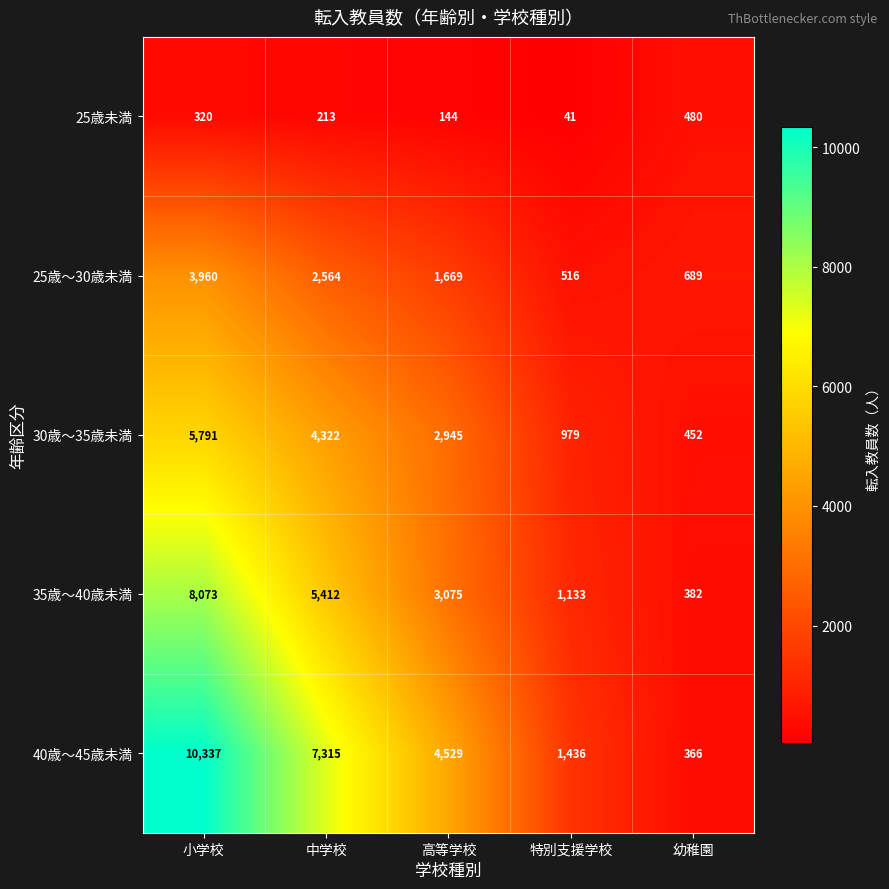

Which series has the largest total across all categories?

40歳～45歳未満